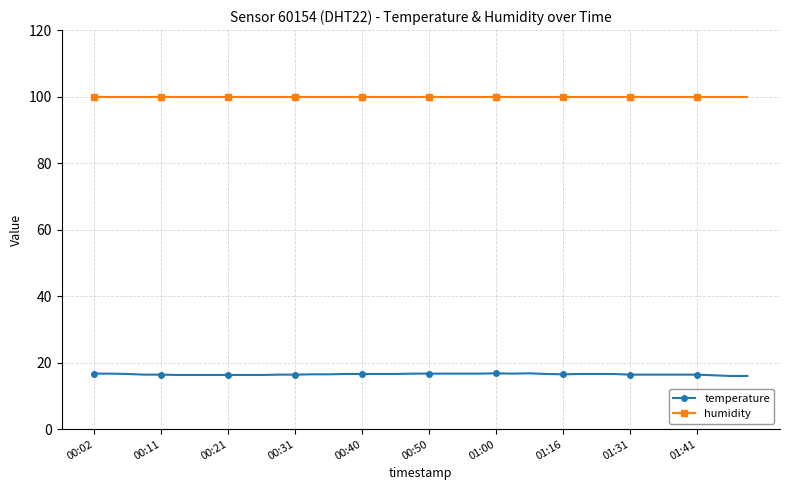

True or false: humidity and temperature cross at least once.

False